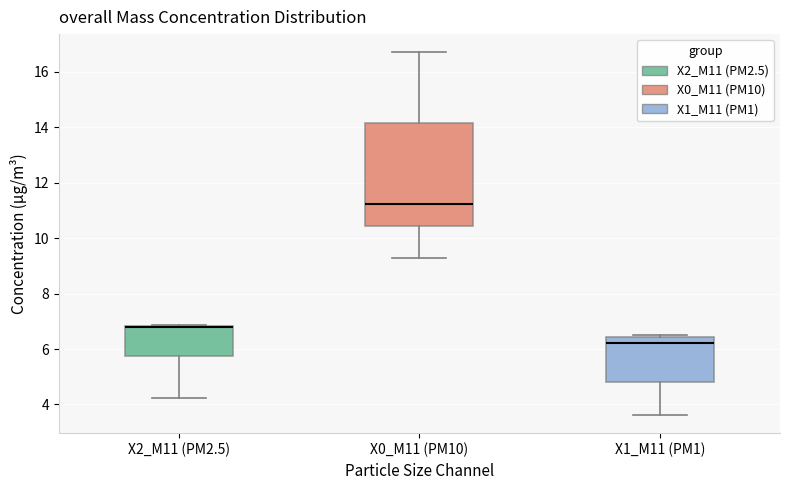

Which box is the tallest, from its lower edge to its upper edge?

X0_M11 (PM10)